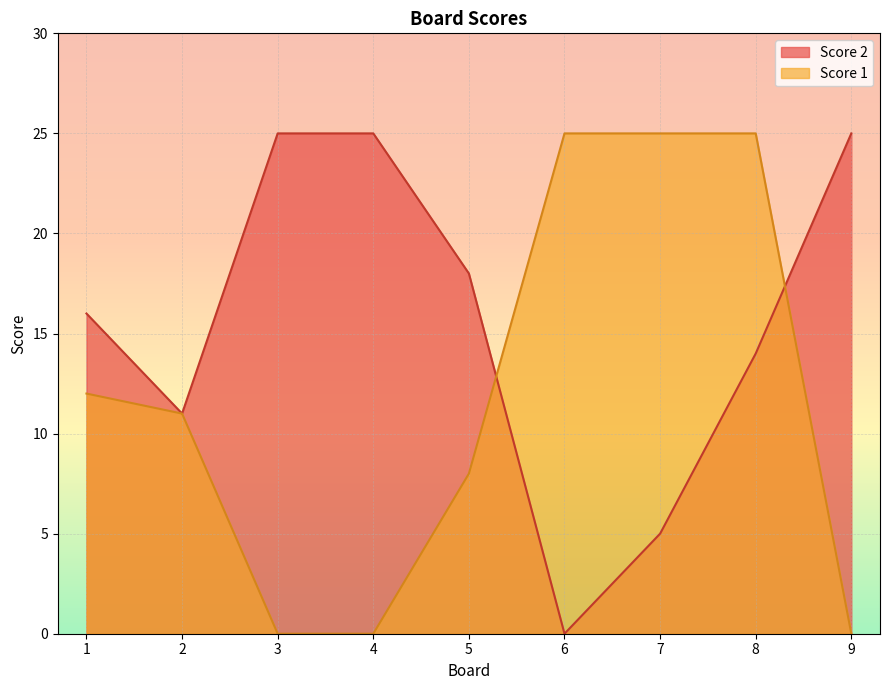

What is the difference between the Score 2 values at 2 and 6?

11